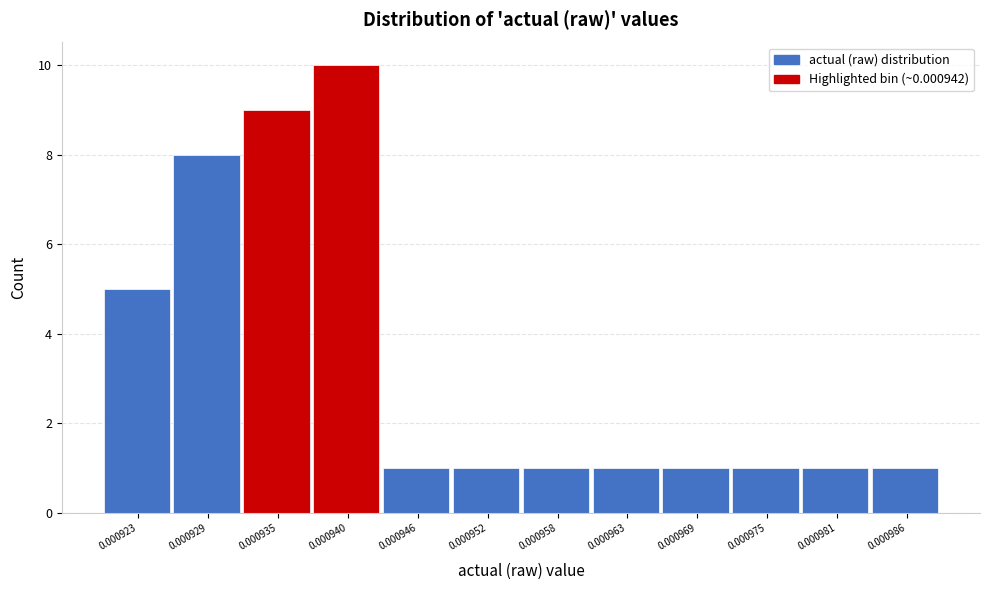

Reading left to right, what are all the values shown in this chart?

5	8	9	10	1	1	1	1	1	1	1	1